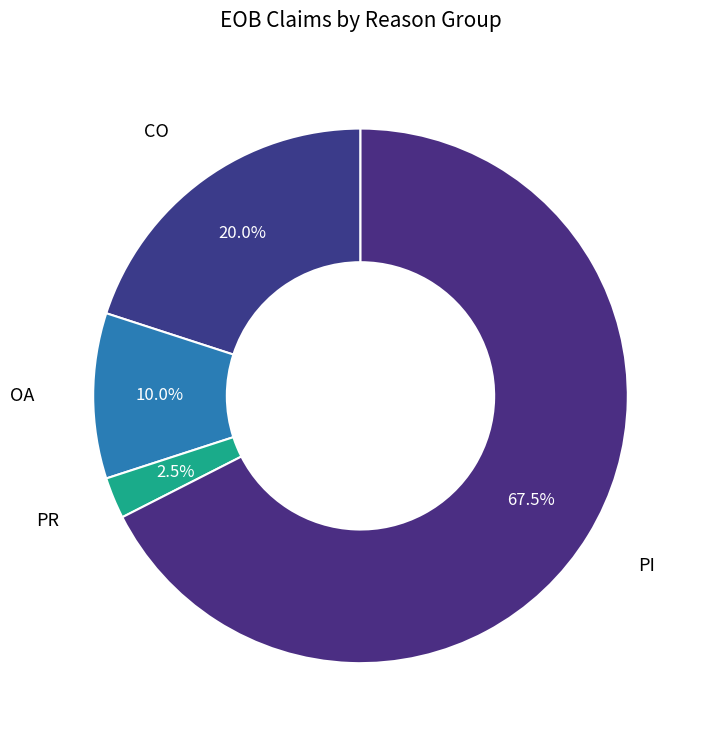

Count the number of slices in the pie.

4